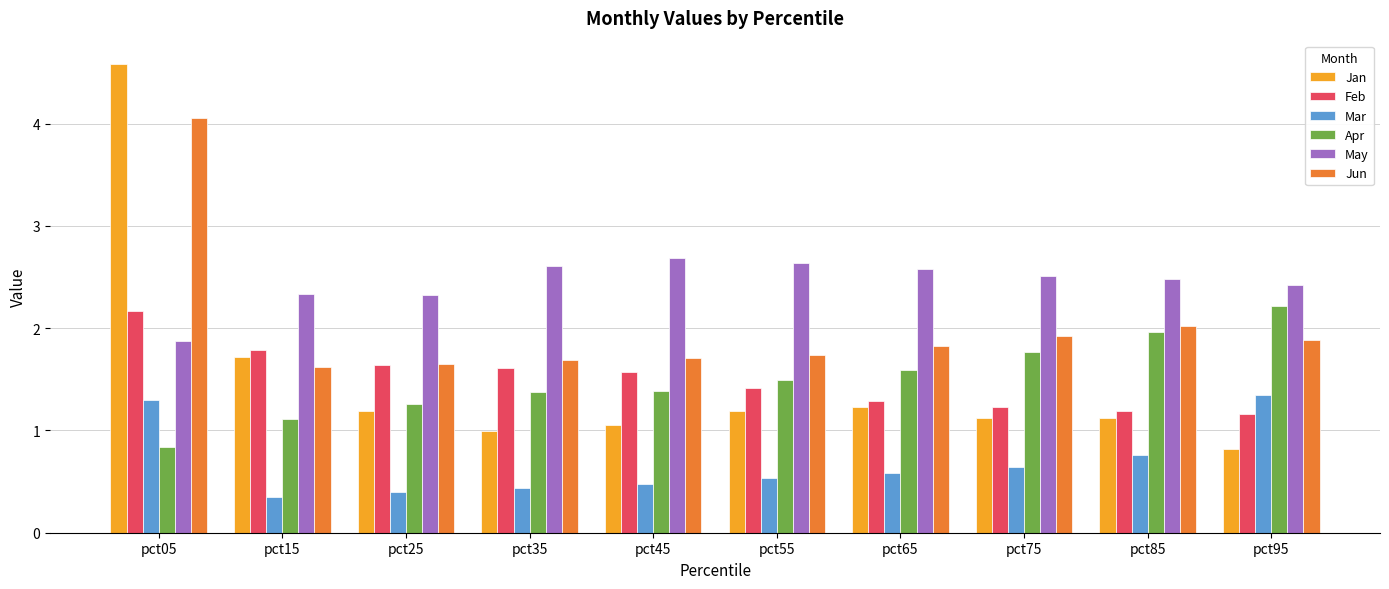

Rank the series by their maximum value, from highest to lowest.

Jan, Jun, May, Apr, Feb, Mar